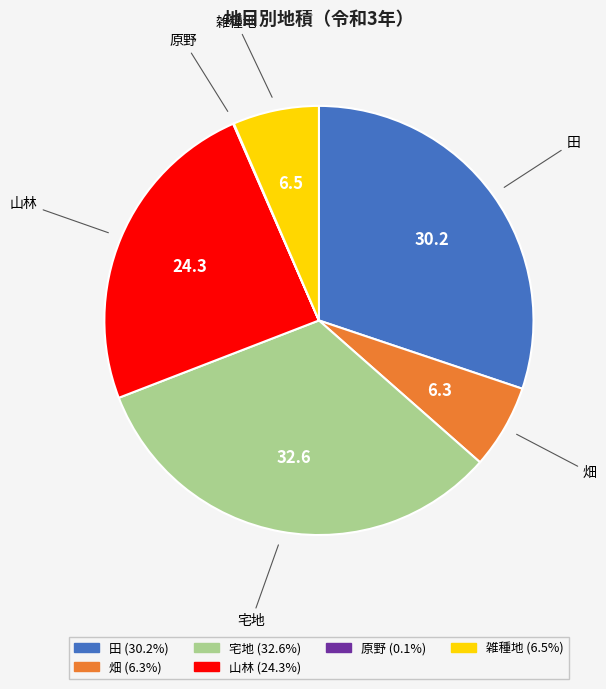

Is there a majority slice in this chart?

No